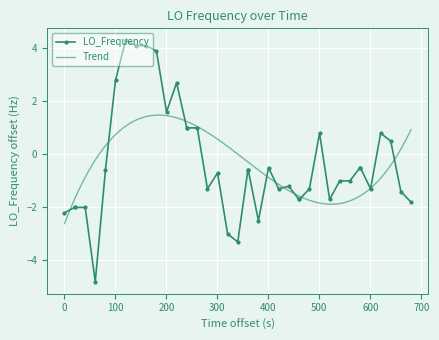

True or false: LO_Frequency has more than 0 points higher than both neighbors.

True